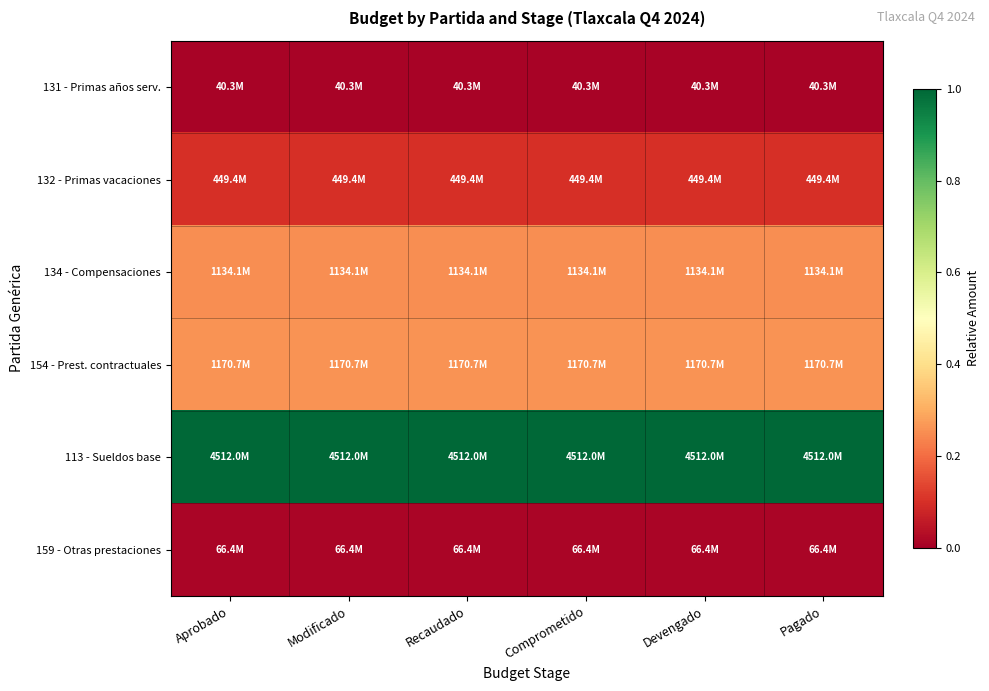

Count the number of categories in the chart.

6